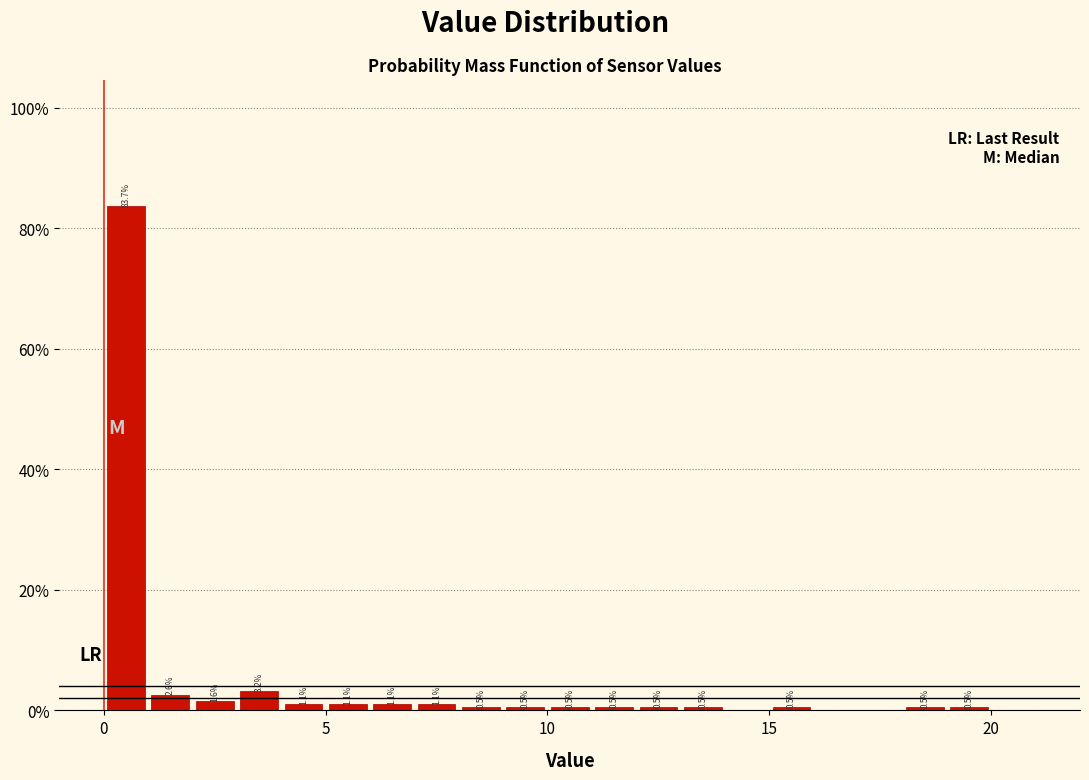

Around what value on the x-axis is the tallest bar? Give the approximate position of its centre, as read against the axis.

0.5